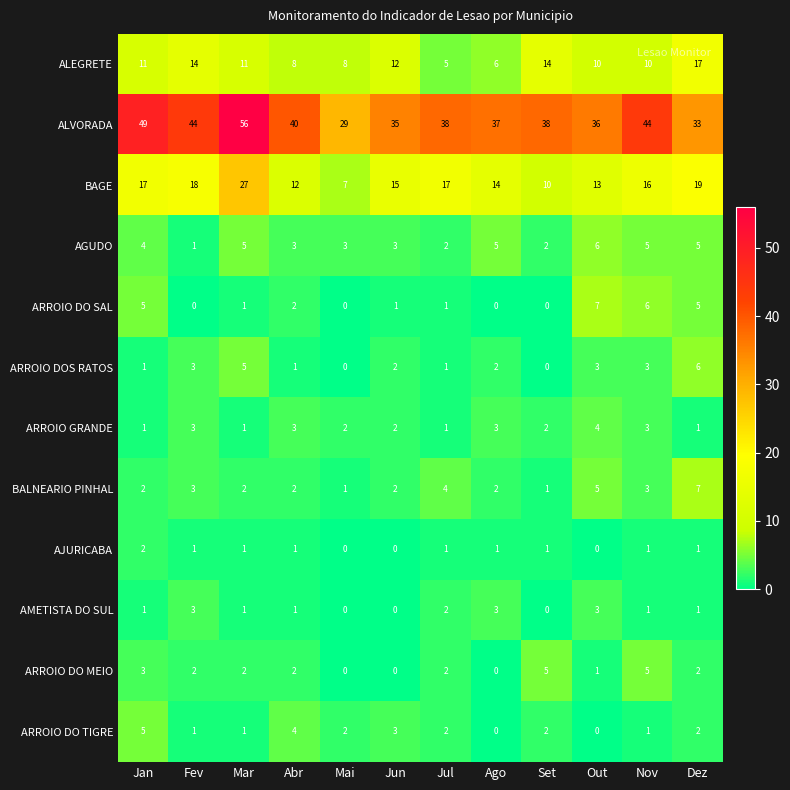

What is the average value of the BALNEARIO PINHAL series?

3